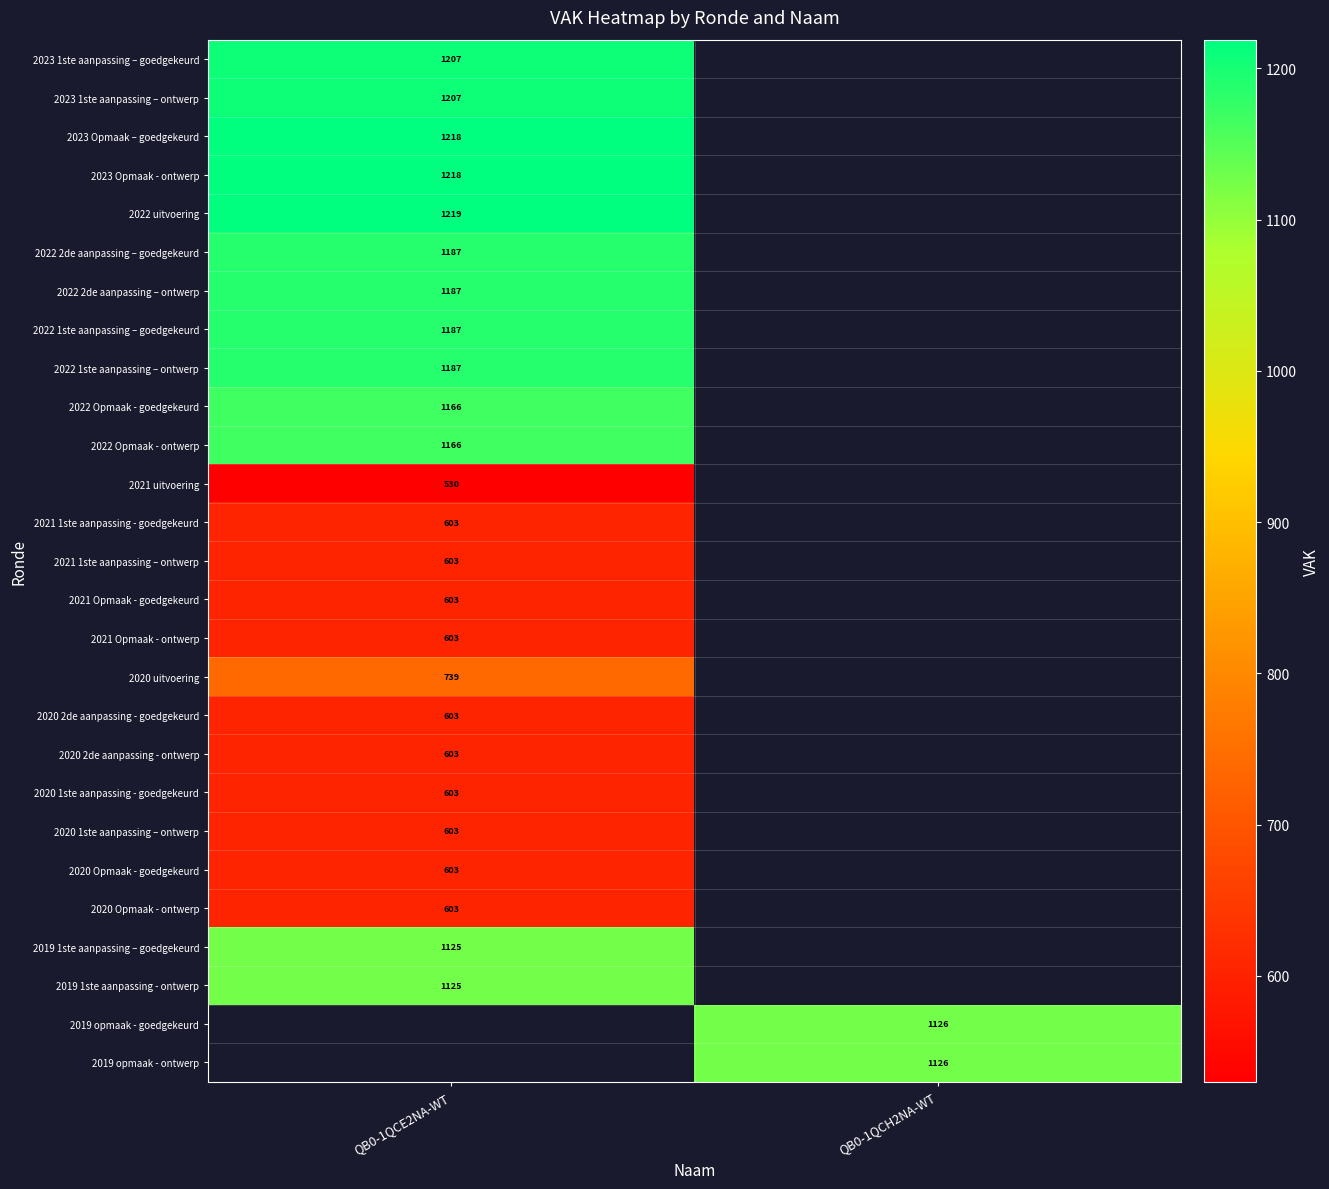

The 2021 1ste aanpassing - goedgekeurd series shows 603 at QB0-1QCE2NA-WT. True or false?

True